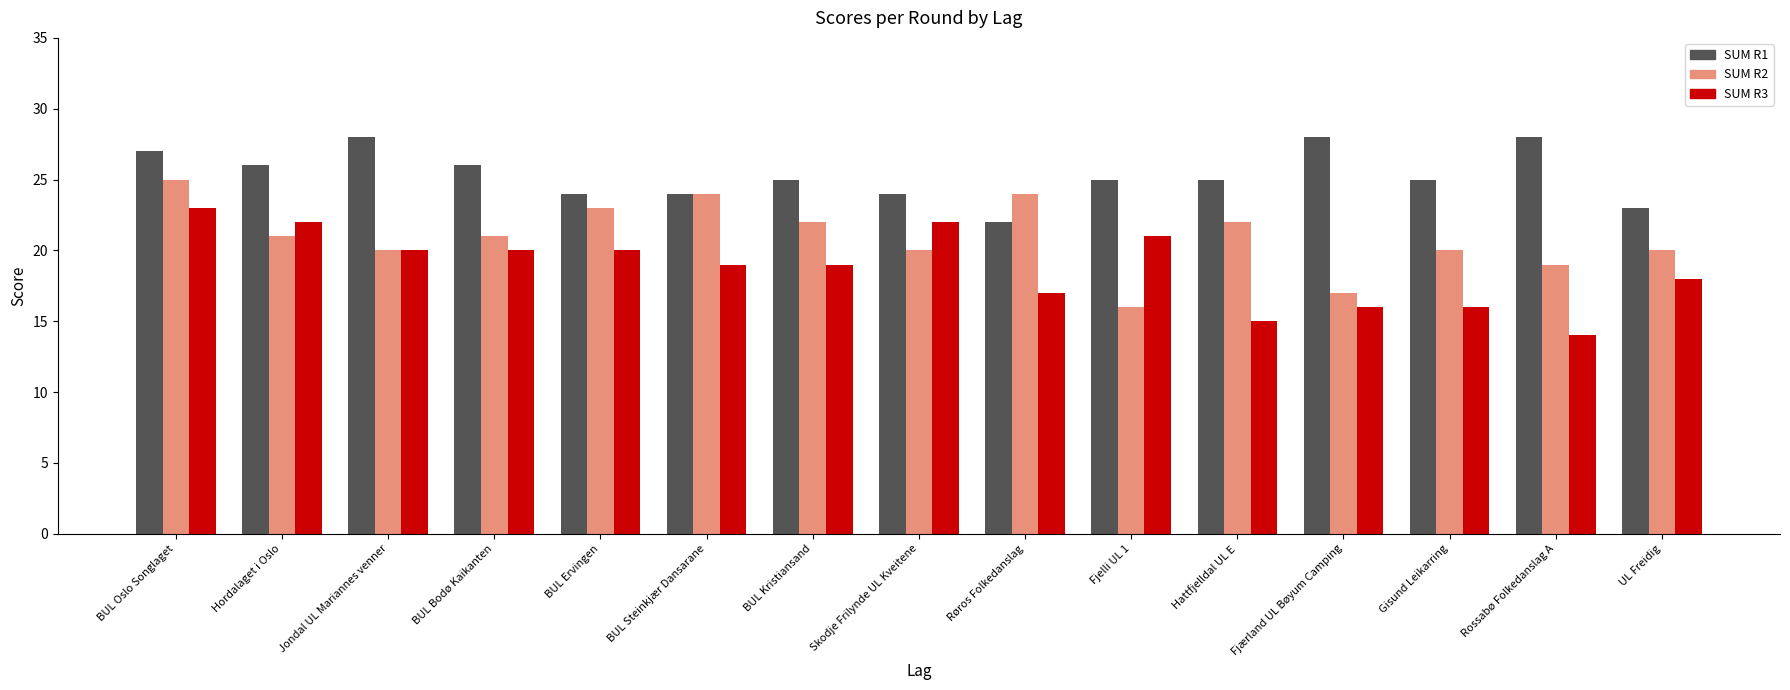

What position from the left is BUL Kristiansand?

7